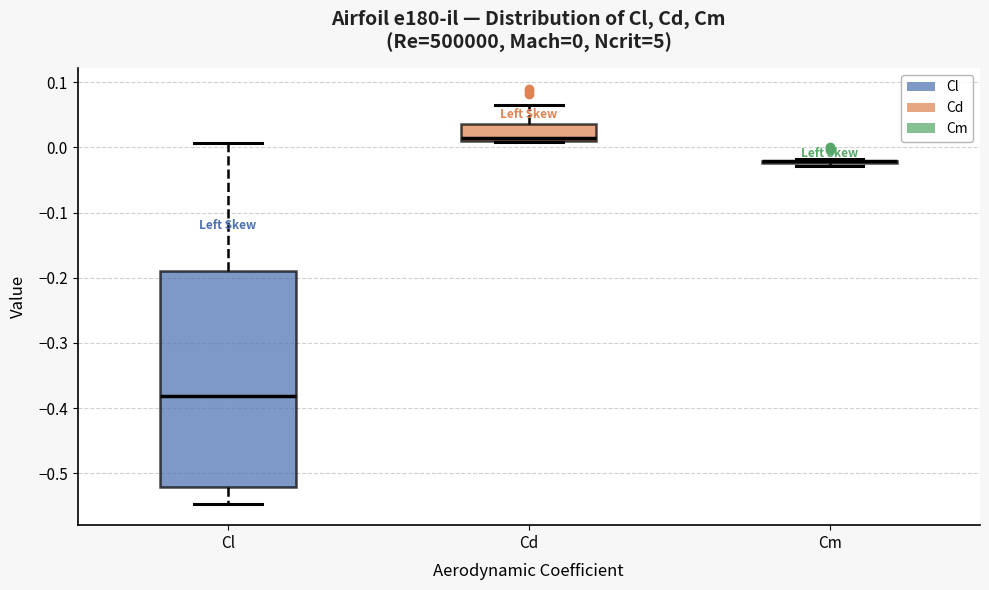

Comparing the boxes themselves (not the whiskers), which one is the tallest?

Cl